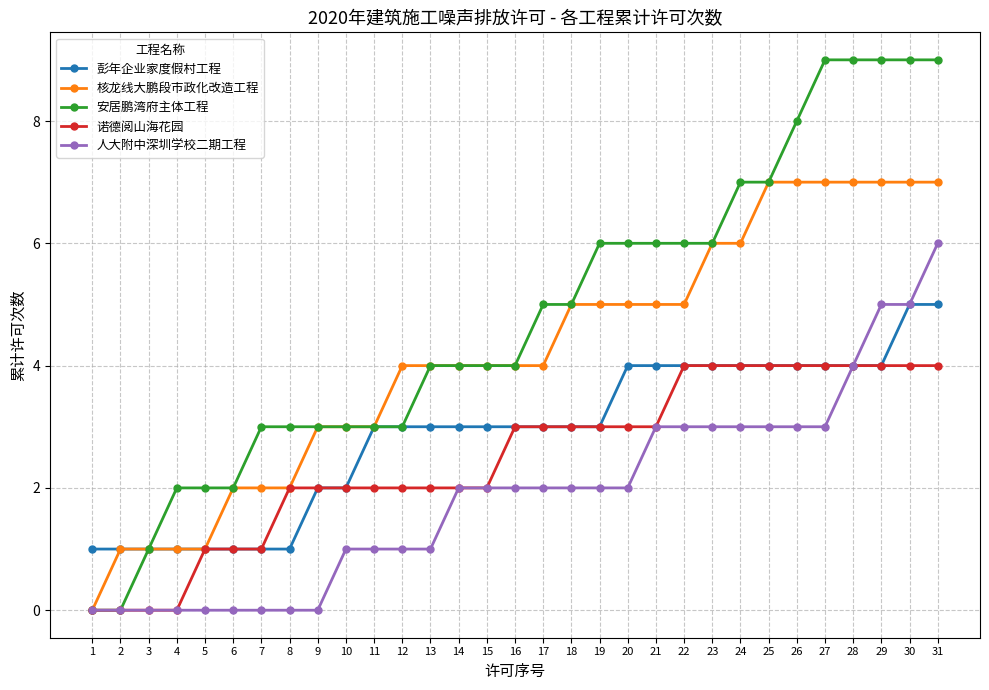

Which series changed the most between 12 and 18?

安居鹏湾府主体工程